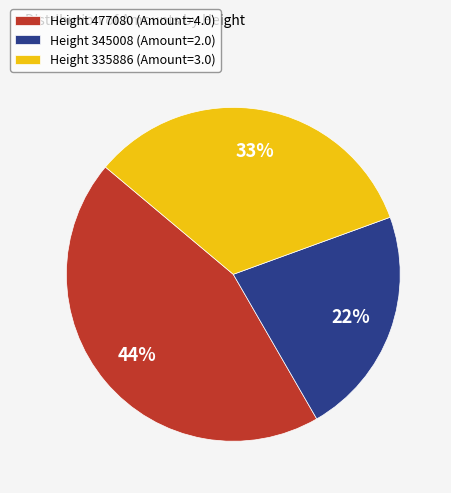

Combined, do Height 345008 (Amount=2.0) and Height 335886 (Amount=3.0) account for over 50%?

Yes